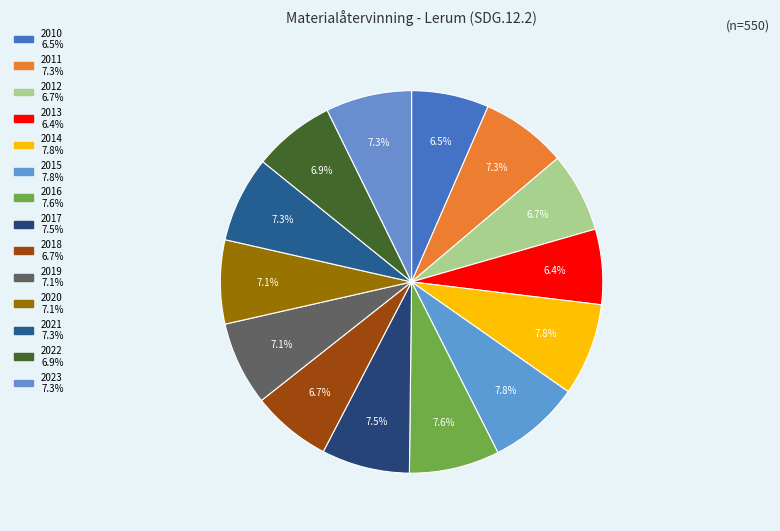

What percentage is the 2020 slice, to the nearest percent?

7%